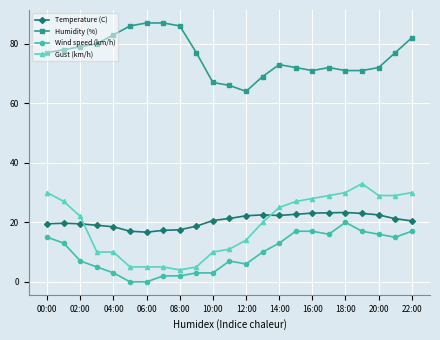

Which series has the widest spread of values?

Gust (km/h)